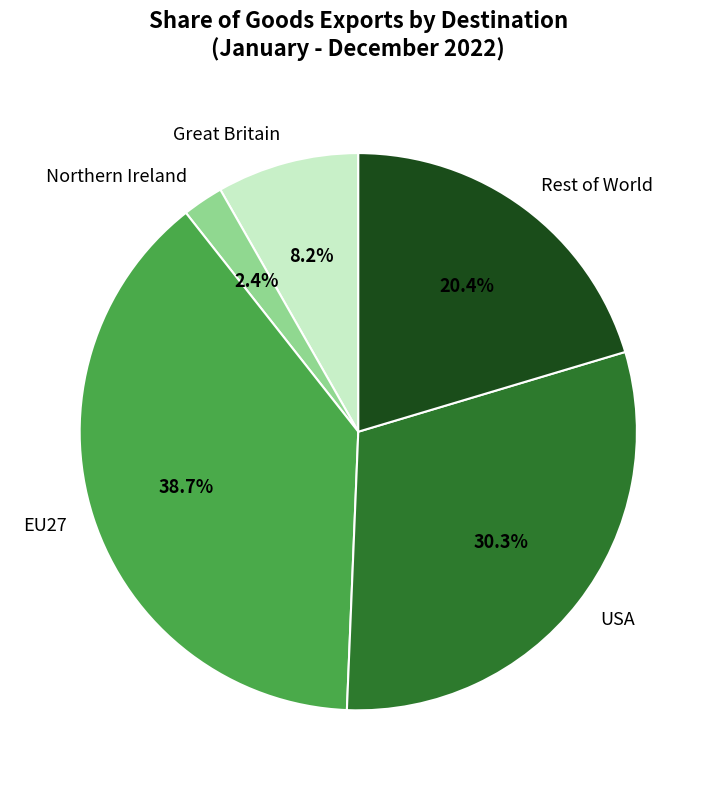

Approximately how many times larger is the value at USA compared to Great Britain?

3.7